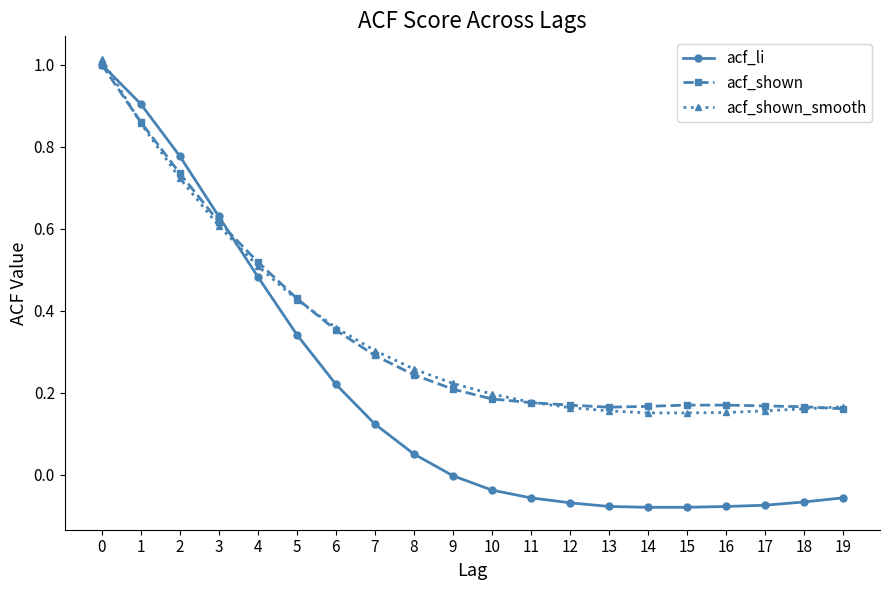

Is the value of acf_li at 14 greater than the value of acf_shown at 3?

No